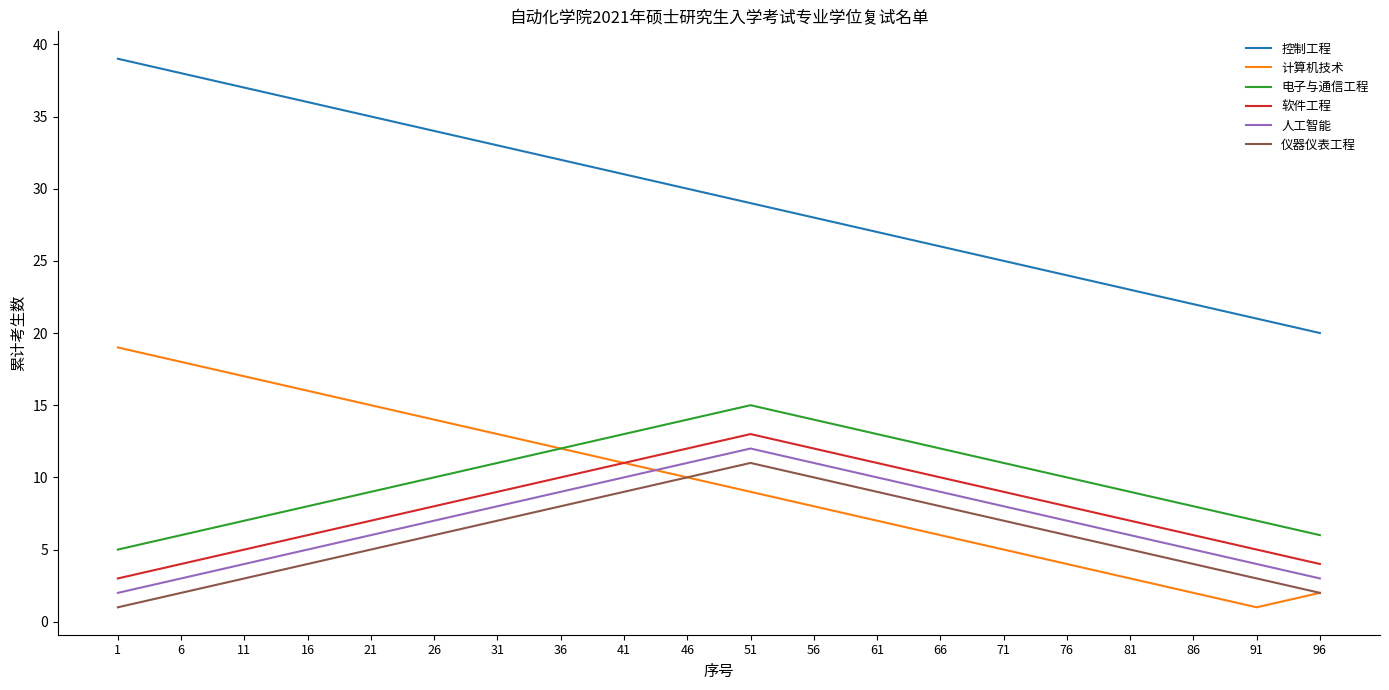

What is the difference between the second highest and second lowest values in the 控制工程 series?

17